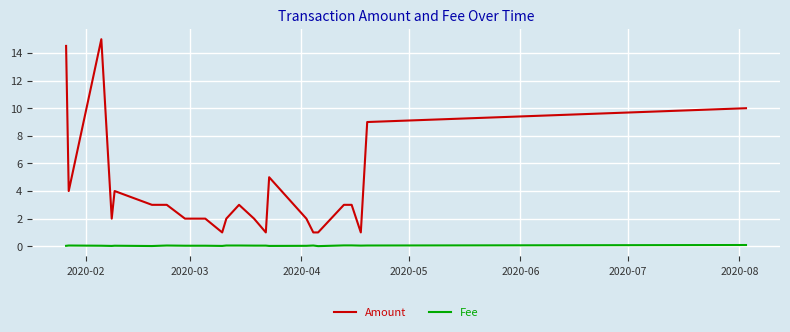

True or false: Fee and Amount cross at least once.

False